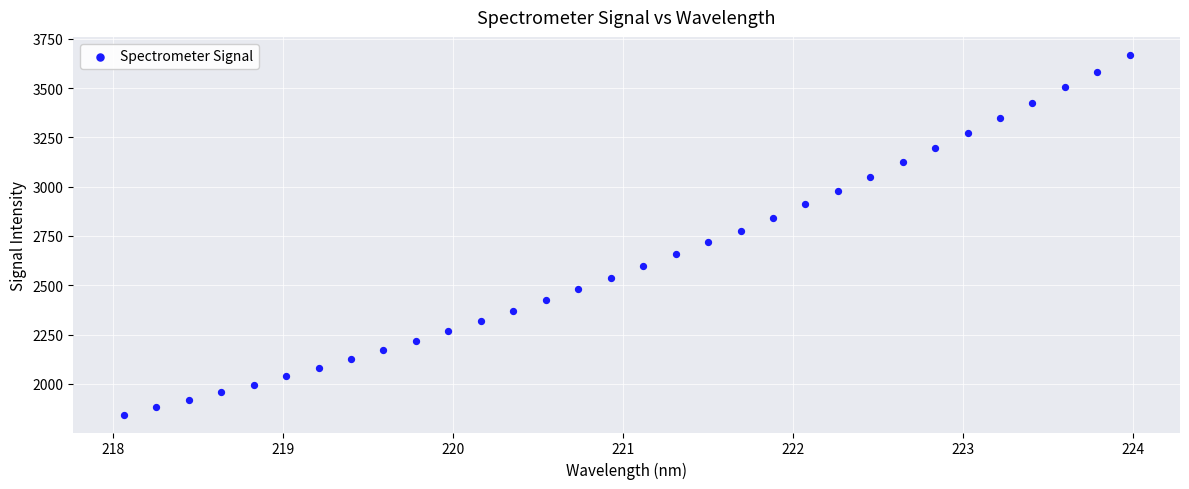

What is the range of Y values (max minus min)?

1825.3